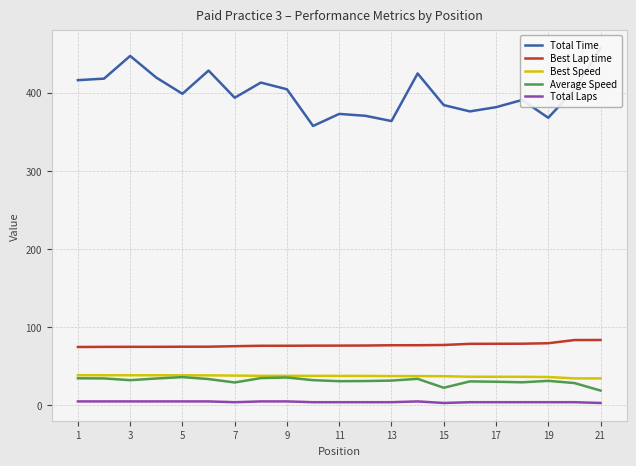

How many categories are shown in the chart?

21